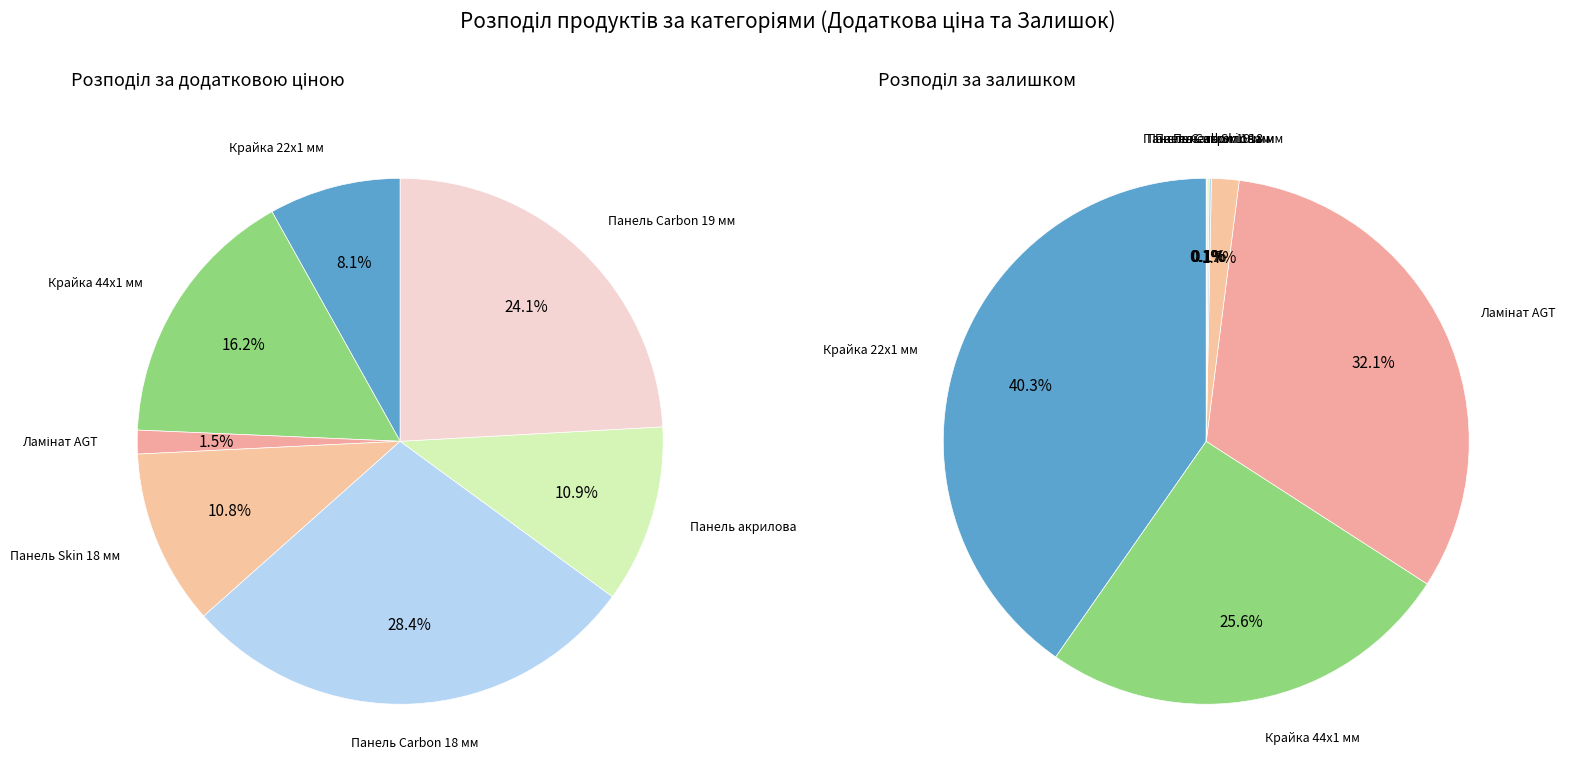

Count the number of slices in the pie.

7